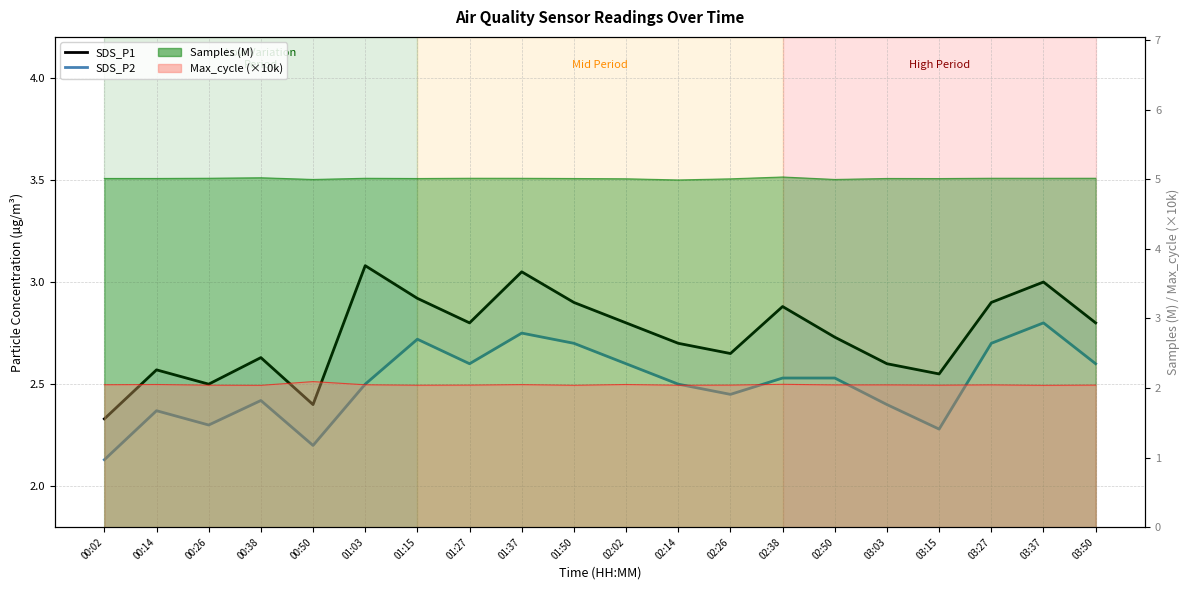

Where is the first local maximum for SDS_P2?

00:14